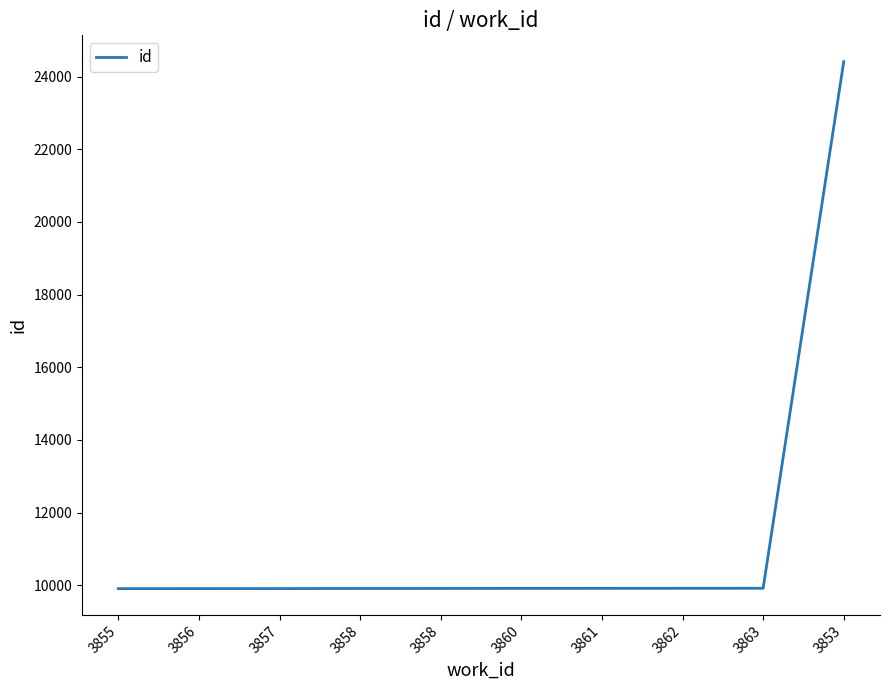

True or false: the data shows 9913 at 3861.

True